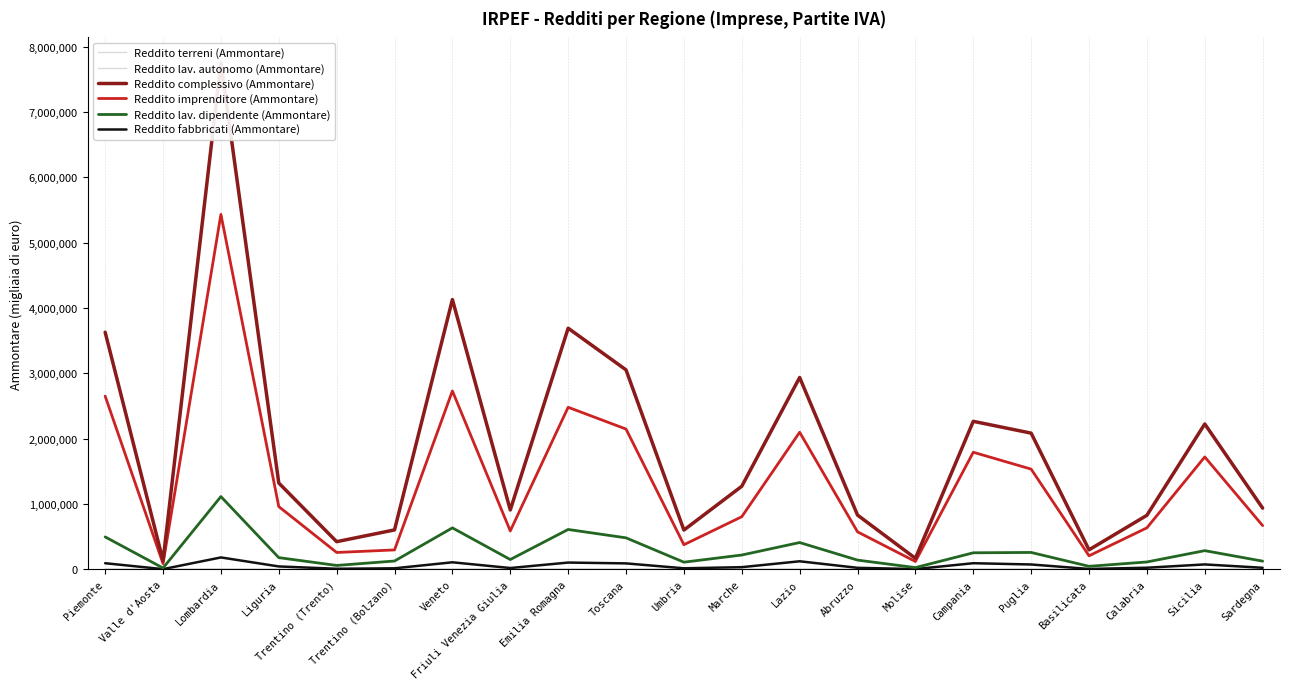

What is the average value of the Reddito fabbricati (Ammontare) series?

56590